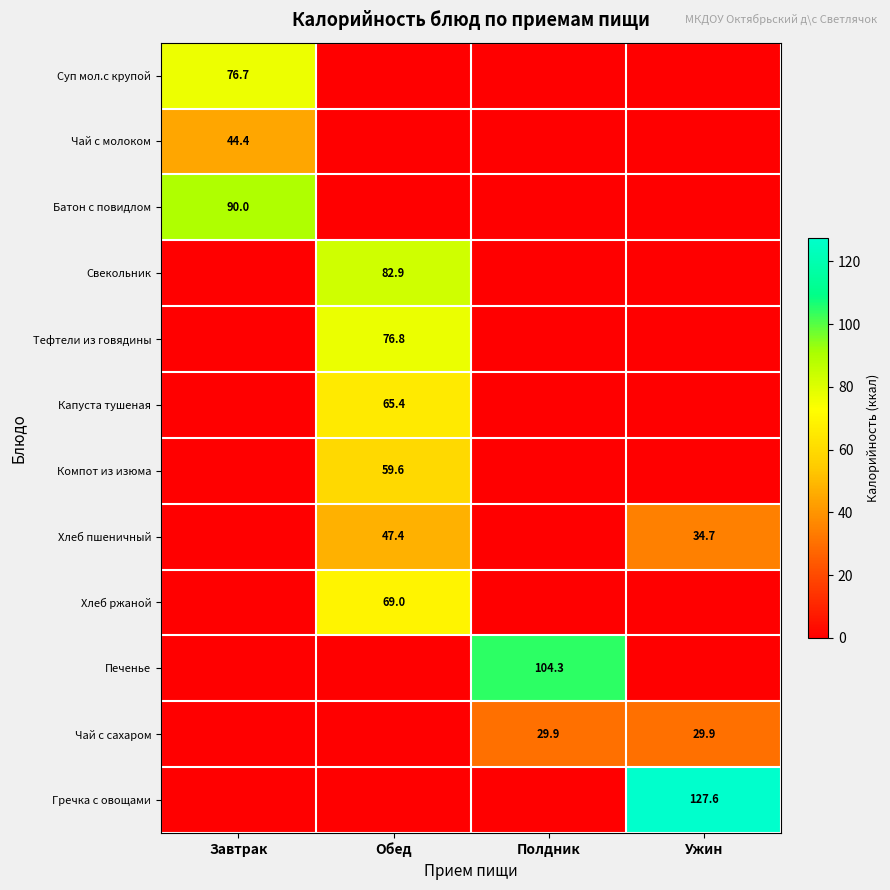

What is the maximum value shown in the chart?

127.6